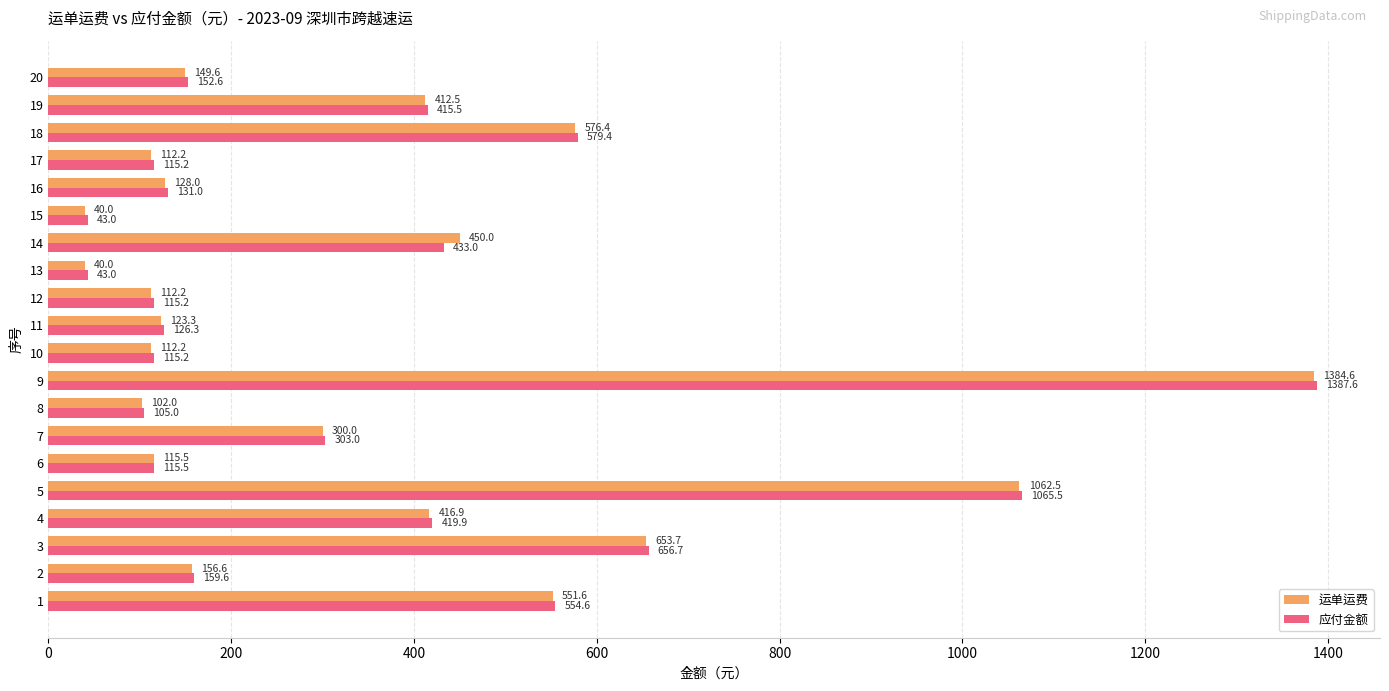

At which category is the sum across all series the highest?

9